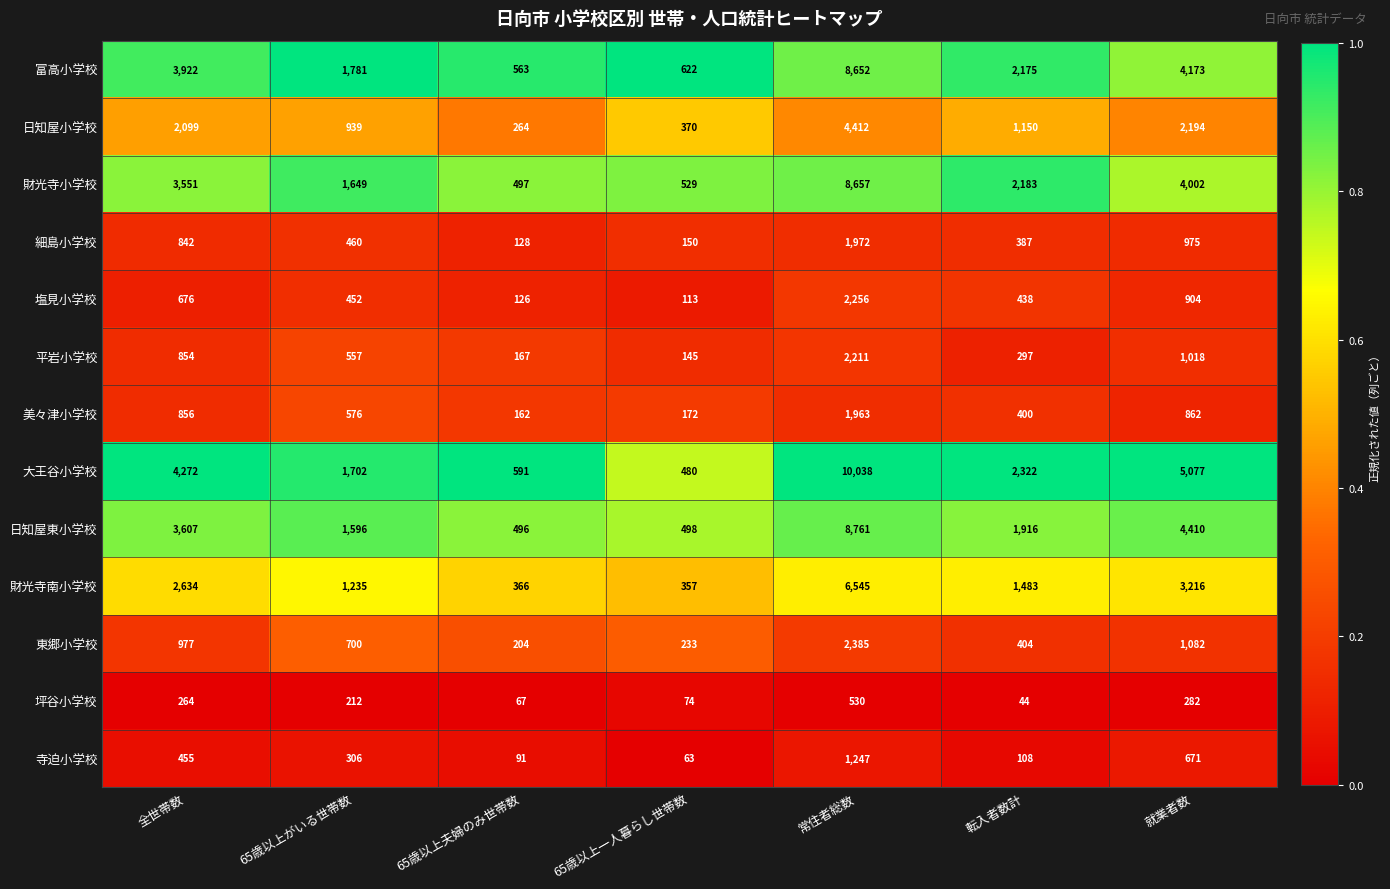

Which series has the widest spread of values?

大王谷小学校